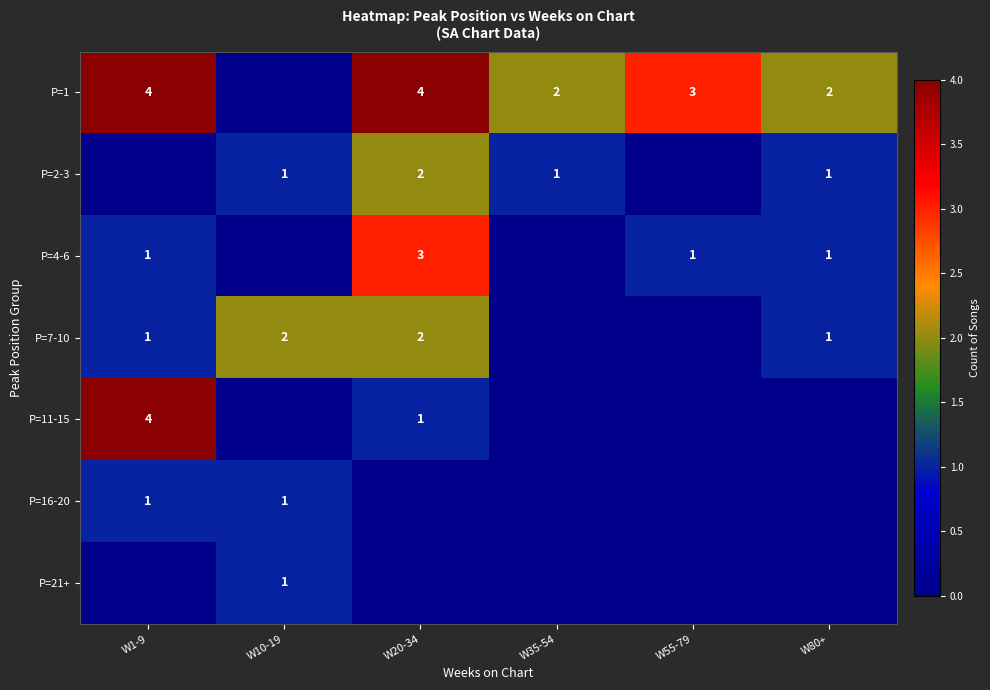

The value of P=1 at W35-54 is 2. True or false?

True